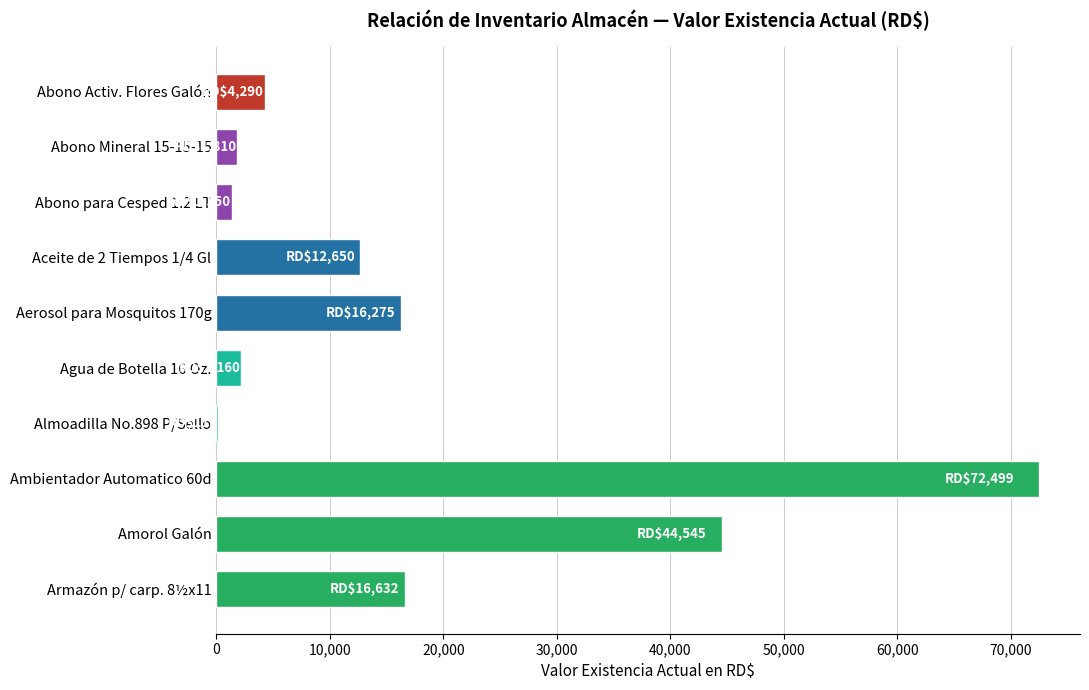

Reading top to bottom, list all the values displayed in this chart.

Abono Activ. Flores Galón=4290.0	Abono Mineral 15-15-15=1810.1	Abono para Cesped 1.2 LT=1349.7	Aceite de 2 Tiempos 1/4 Gl=12649.6	Aerosol para Mosquitos 170g=16275.0	Agua de Botella 16 Oz.=2160.0	Almoadilla No.898 P/Sello=113.3	Ambientador Automatico 60d=72499.2	Amorol Galón=44545.0	Armazón p/ carp. 8½x11=16632.0